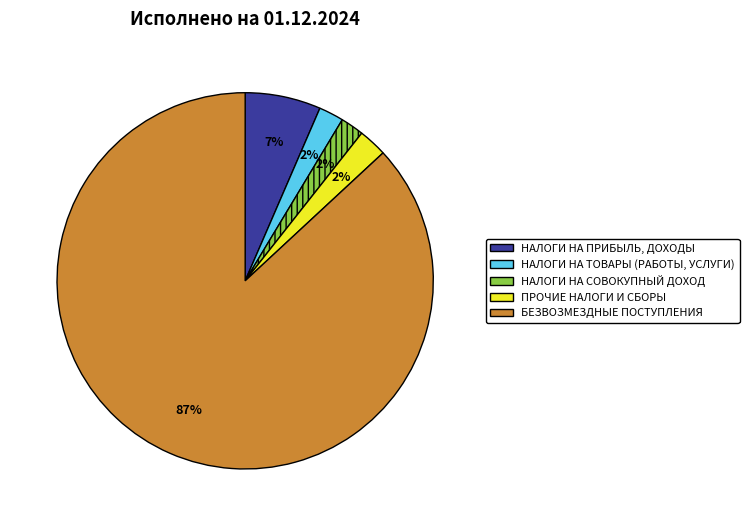

To the nearest percent, what is the difference between the largest and smallest slice percentages?

85%